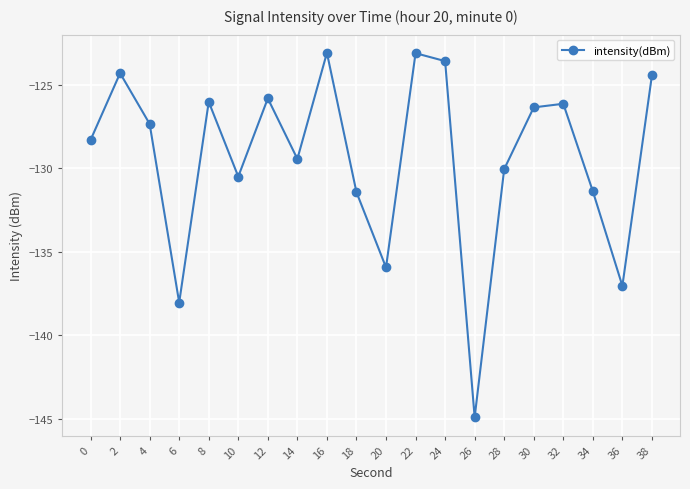

Reading left to right, transcribe all the data shown in this chart.

-128.3	-124.3	-127.4	-138.1	-126.0	-130.5	-125.8	-129.4	-123.1	-131.4	-135.9	-123.1	-123.6	-144.9	-130.1	-126.4	-126.1	-131.4	-137.1	-124.4